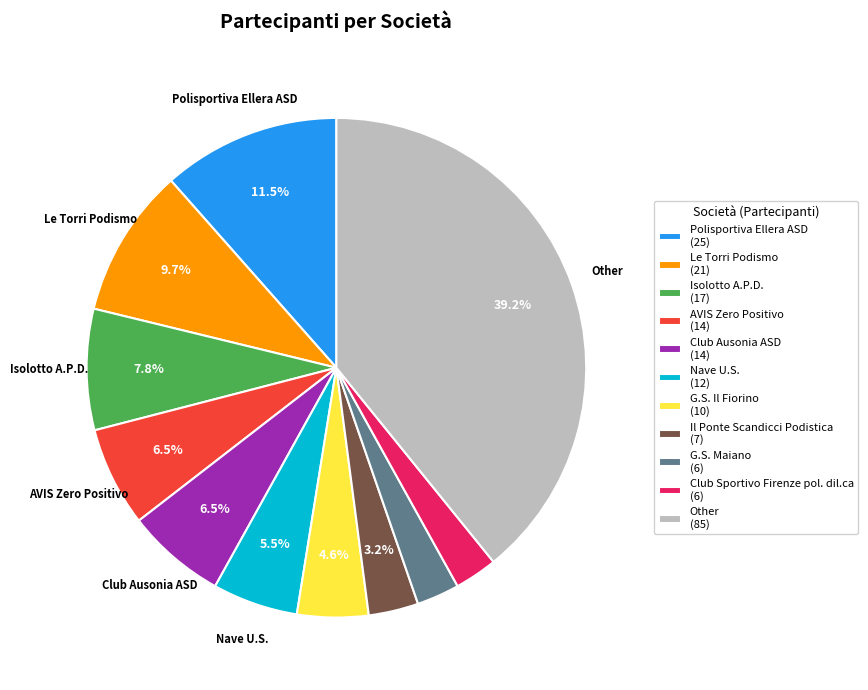

To the nearest percent, what is the average slice percentage?

9%